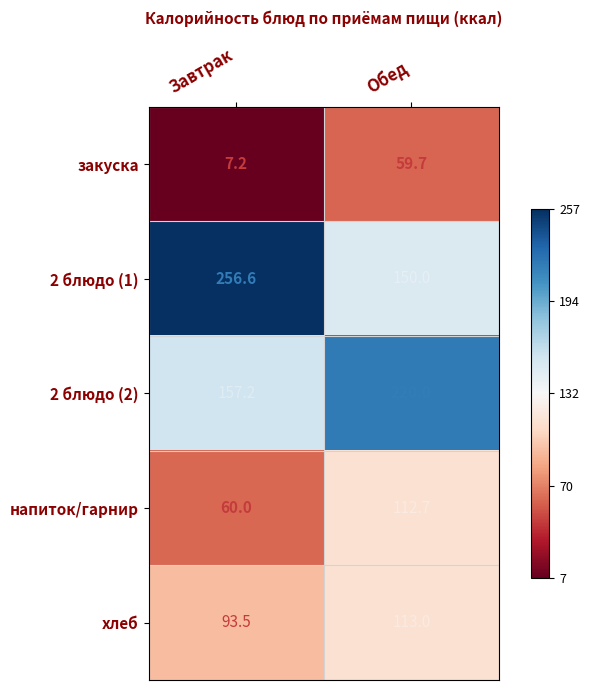

Is it true that напиток/гарнир equals 54.8 at Обед?

False